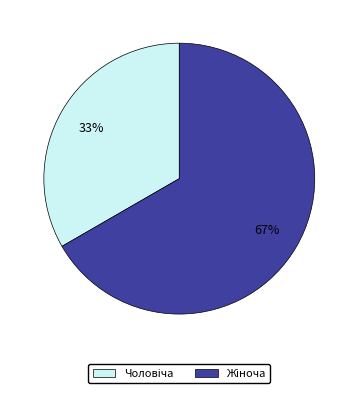

Is there any slice that represents more than half of the pie?

Yes